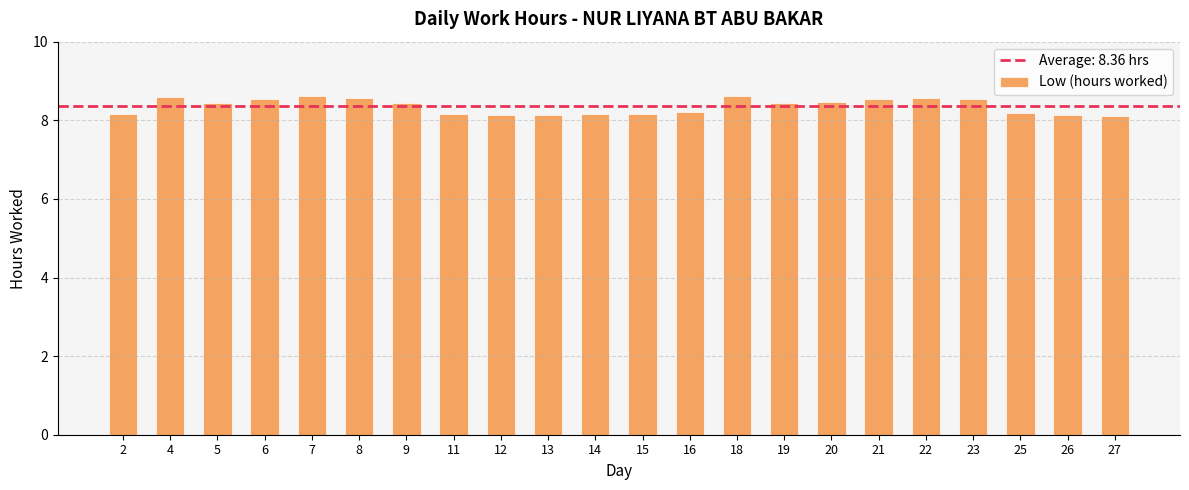

How many bars are there in total?

22